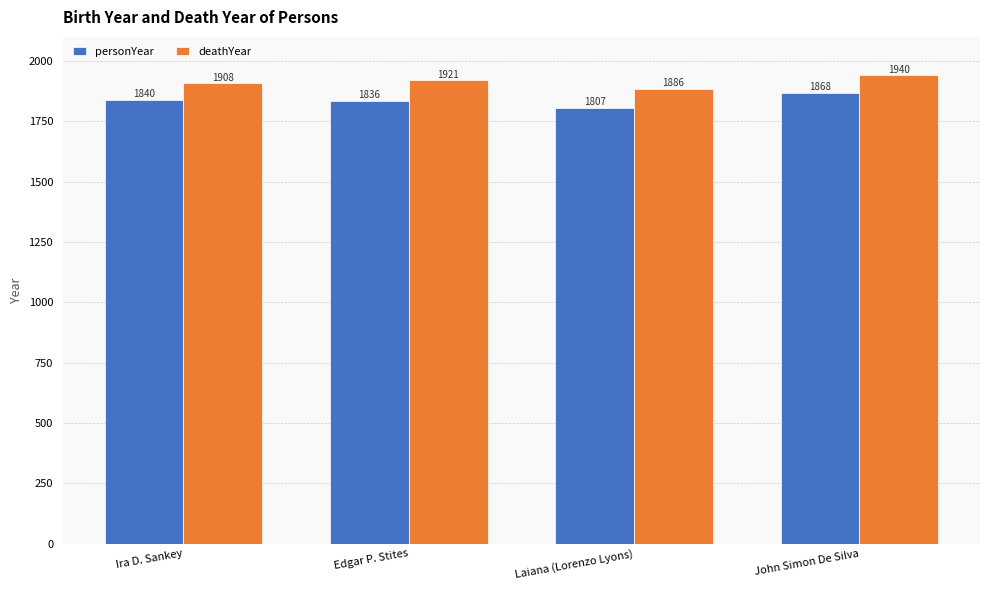

Rank the series at John Simon De Silva from lowest to highest value.

personYear, deathYear